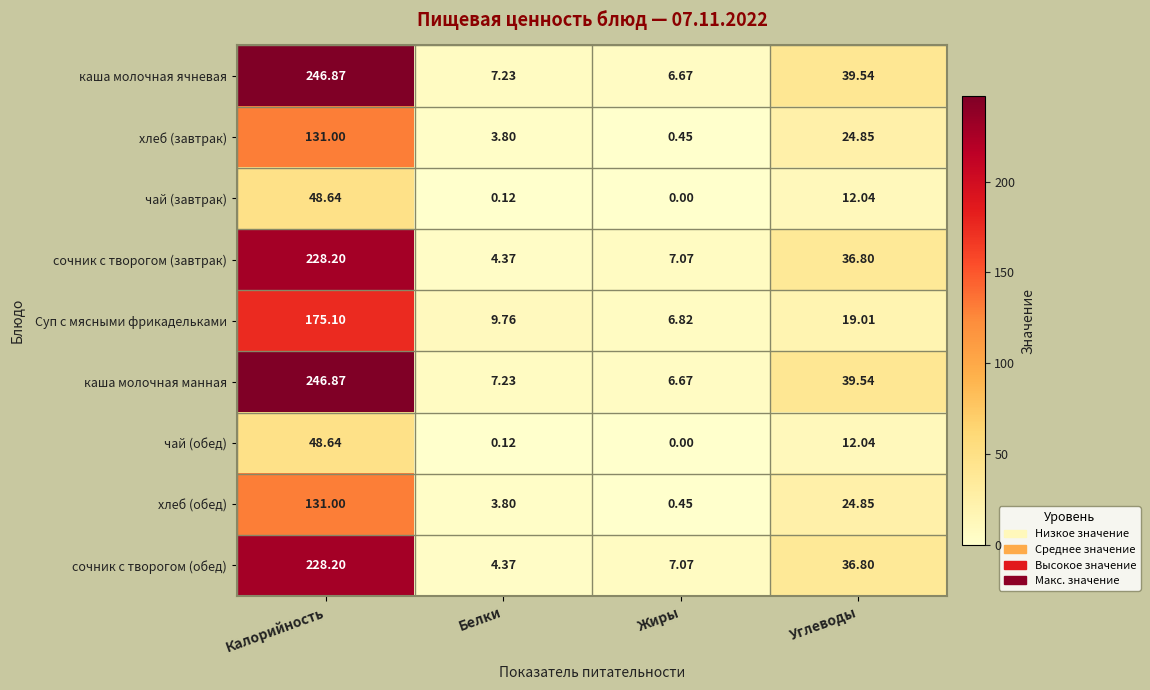

Which category has the highest value in the каша молочная манная series?

Калорийность